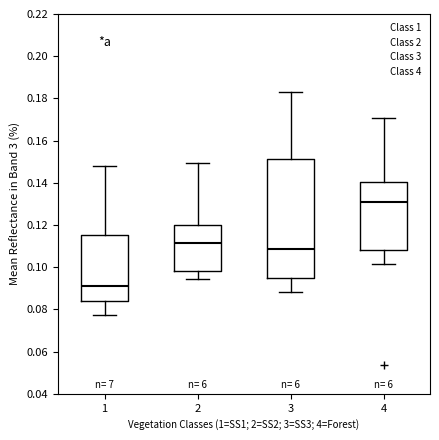

Reading left to right, read every box against the y-axis: the position of its median line, the range the box covers, and the ends of its whiskers. The values are not printed on the chart, so give them approximately, as read against the axis.

1: median 0.090, box 0.084 to 0.116, whiskers 0.078 to 0.148
2: median 0.112, box 0.098 to 0.120, whiskers 0.094 to 0.150
3: median 0.108, box 0.096 to 0.152, whiskers 0.088 to 0.184
4: median 0.132, box 0.108 to 0.140, whiskers 0.102 to 0.170